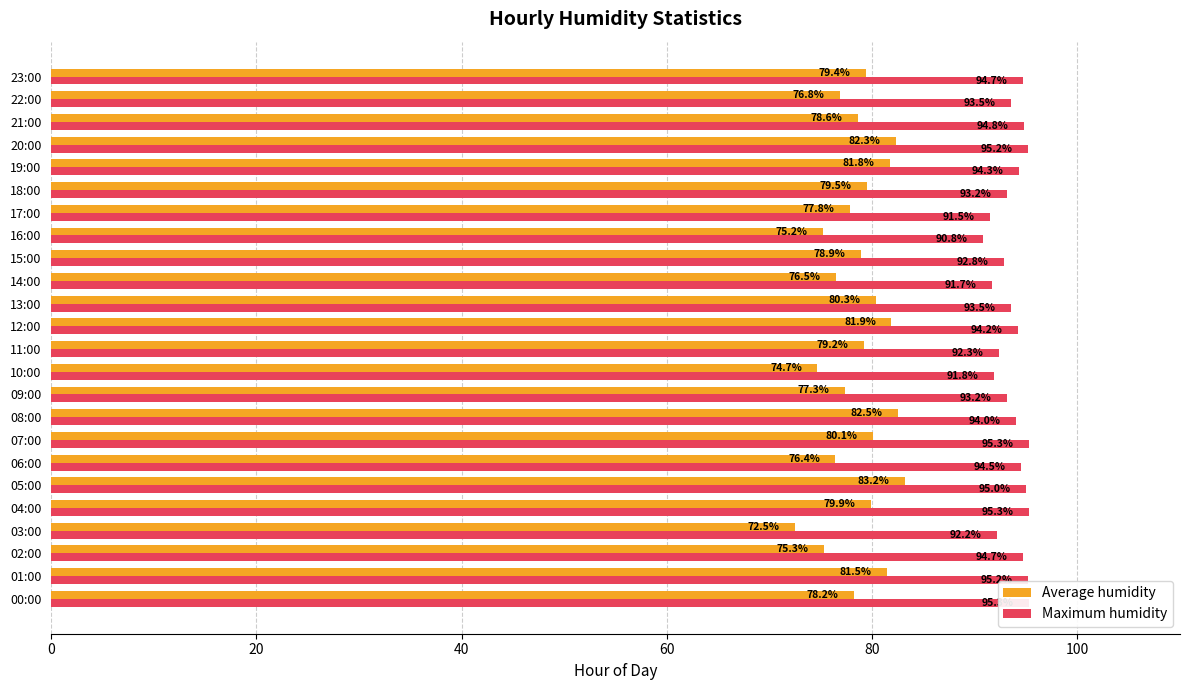

Are the bars grouped side by side (vs. stacked)?

Yes